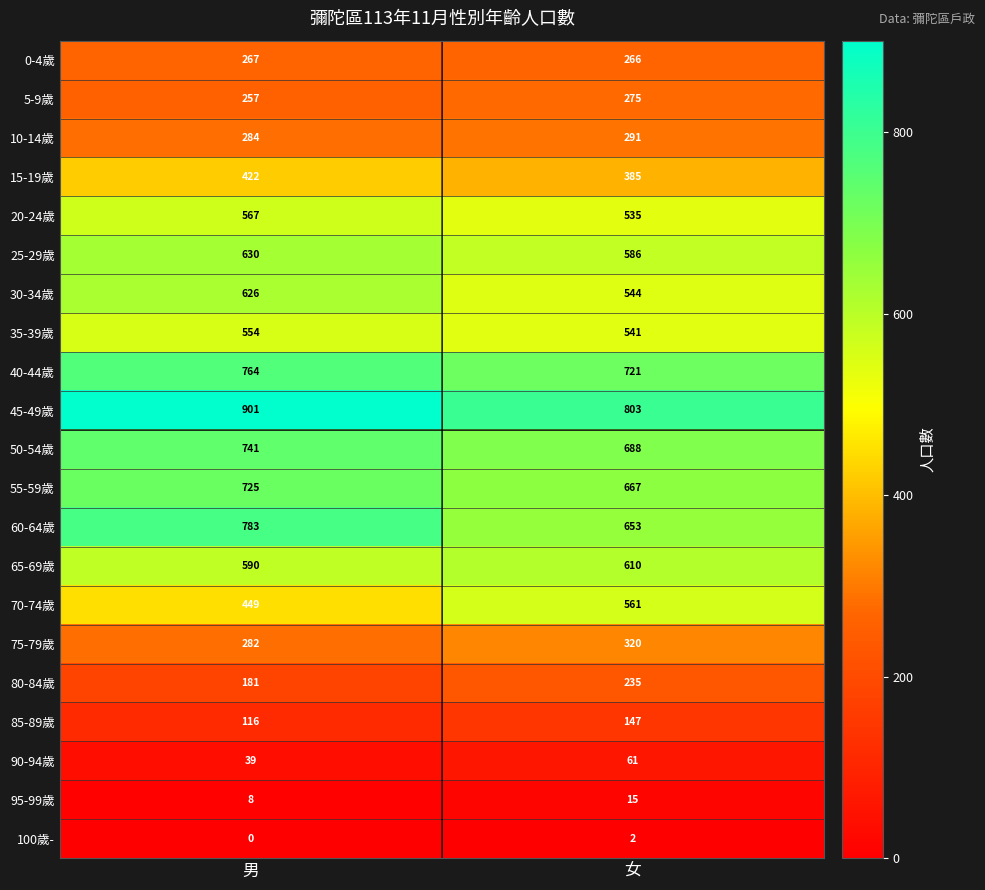

The value of 80-84歲 at 男 is 181. True or false?

True